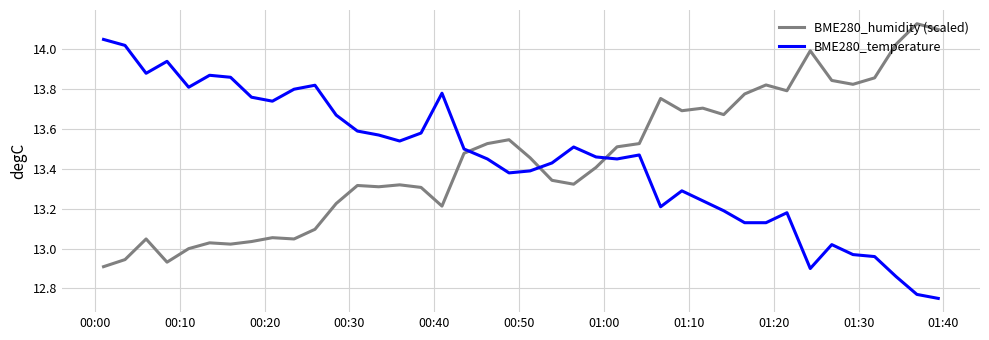

How many intersections are there between BME280_humidity (scaled) and BME280_temperature?

3